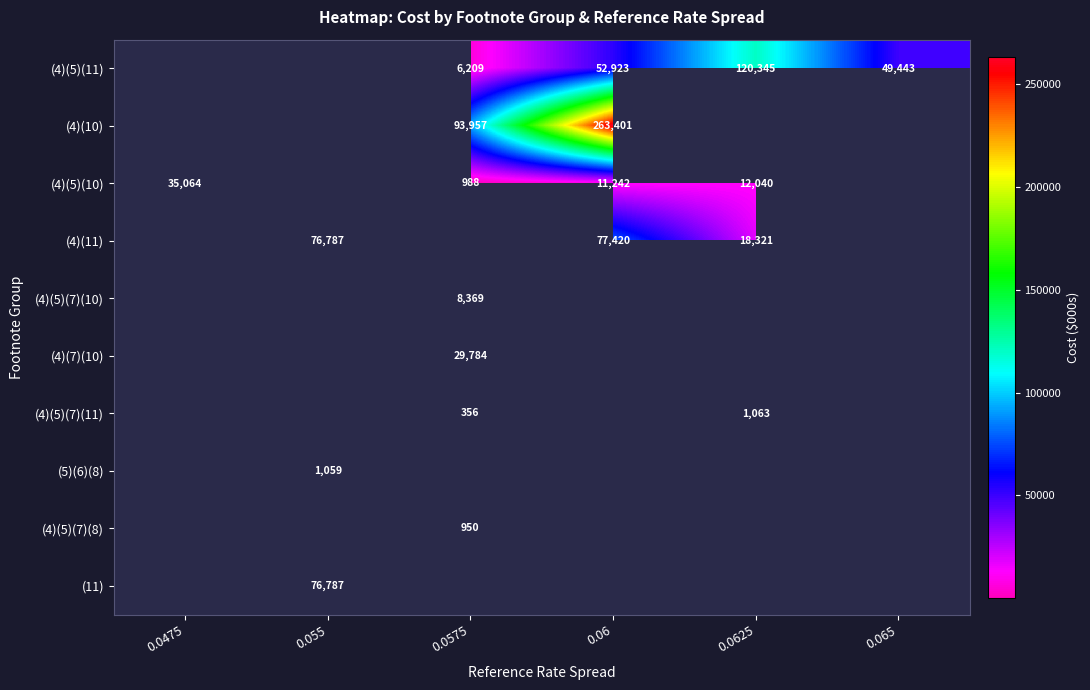

Is the value of (4)(11) at 0.055 greater than the value of (4)(5)(7)(11) at 0.0575?

Yes